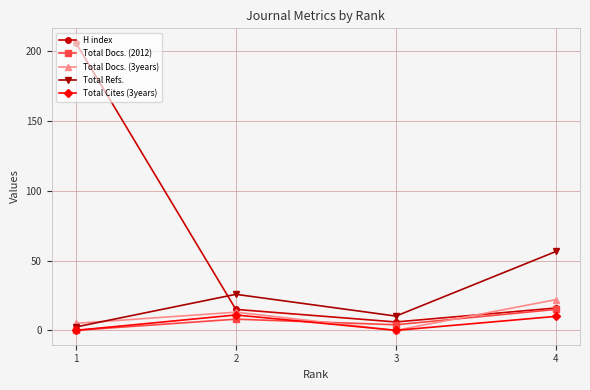

Reading left to right, extract all data points from this chart.

H index: 206.0	15.0	6.0	16.0
Total Docs. (2012): 0.0	8.0	4.0	15.0
Total Docs. (3years): 5.0	13.0	0.0	22.0
Total Refs.: 2.4	25.8	10.2	56.5
Total Cites (3years): 0.0	11.0	0.0	10.0